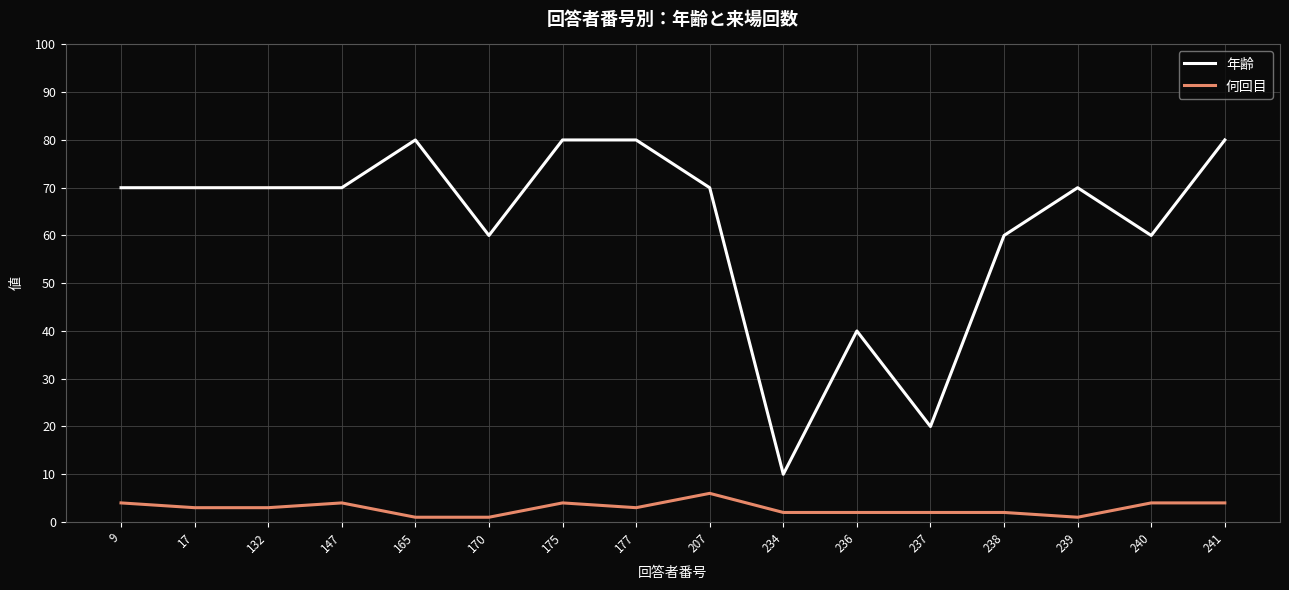

Where is 年齢 nearest to the value 45?

236